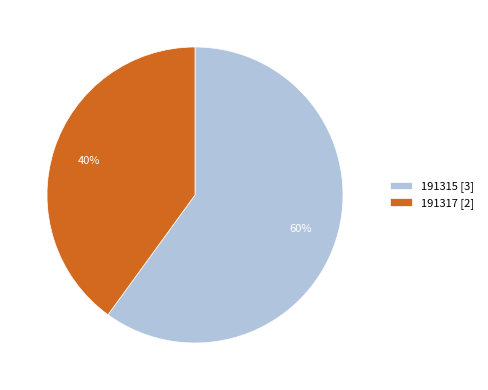

Is the sum of 191317 [2] and 191315 [3] greater than half?

Yes